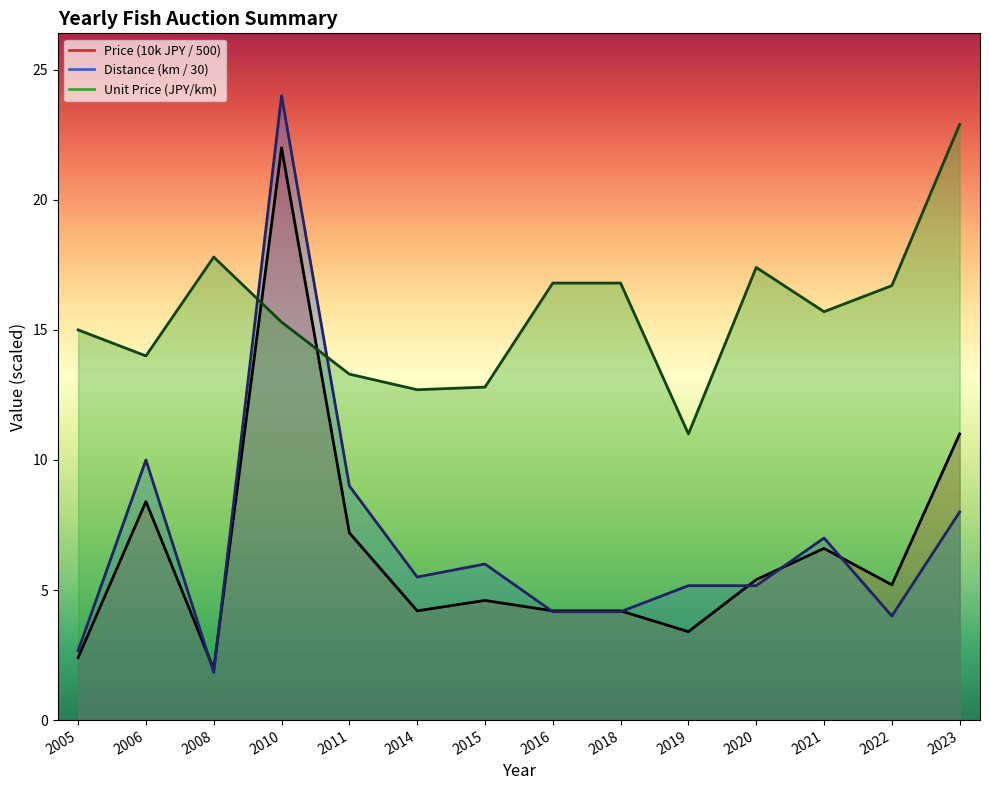

Which series has the largest total across all categories?

Unit Price (JPY/km)